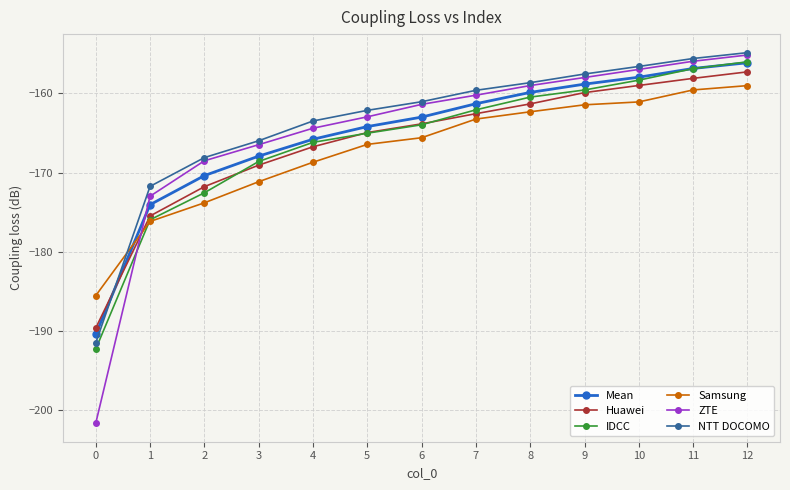

At which category is the sum across all series the highest?

12